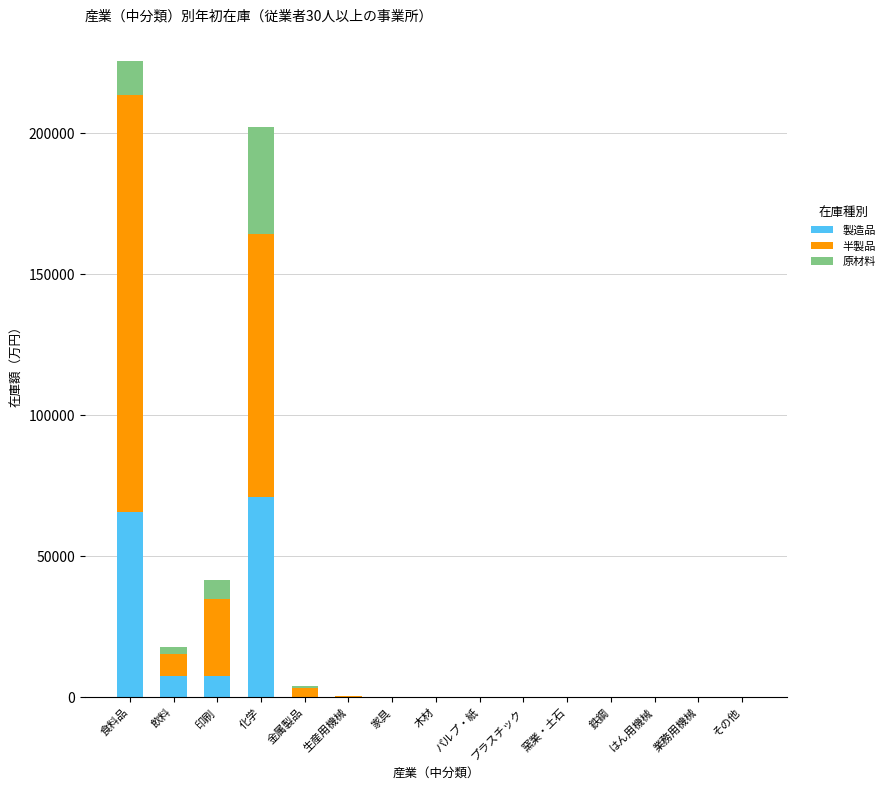

At which category is the sum across all series the highest?

食料品